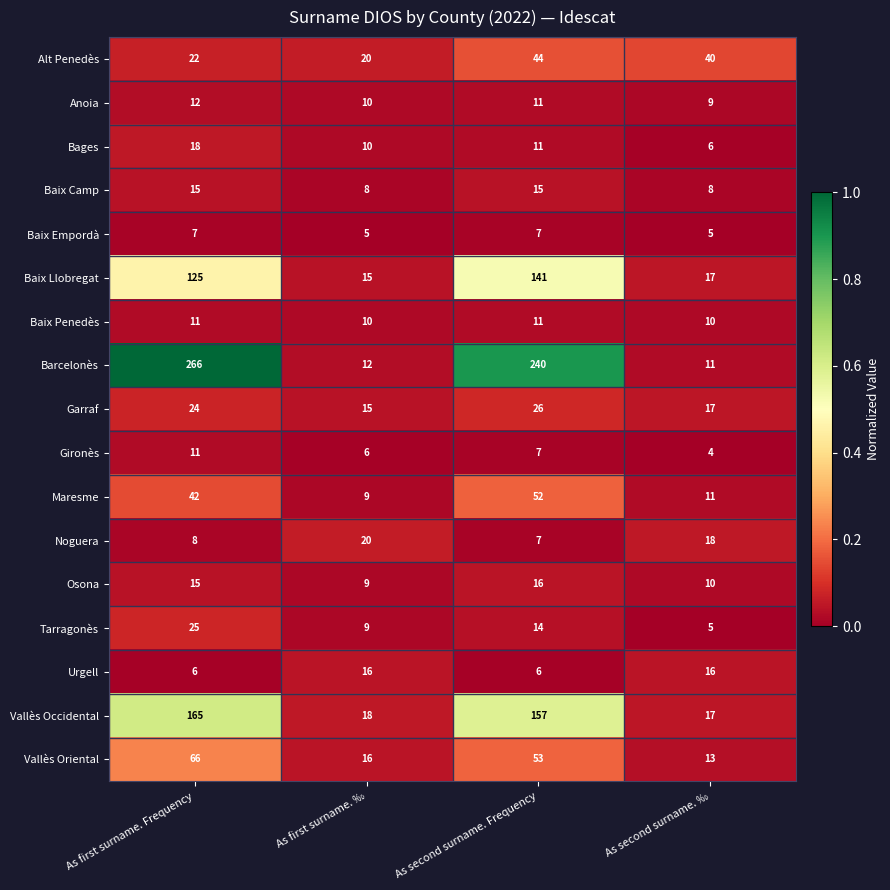

What is the maximum value for Osona?

16